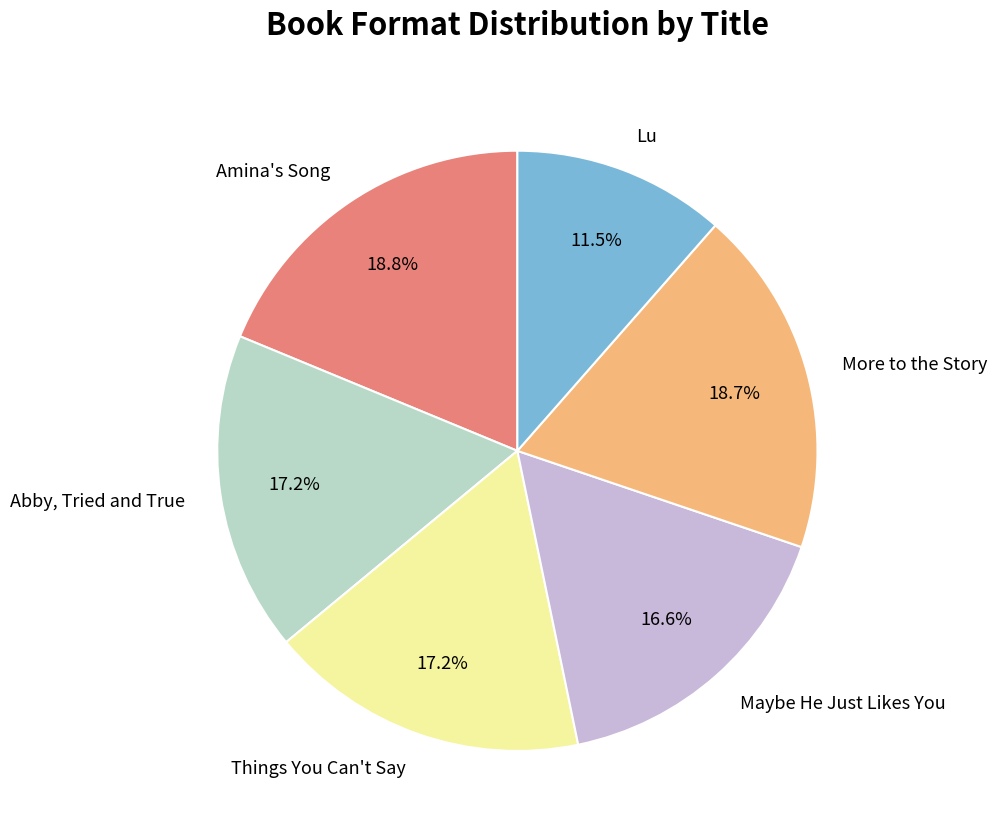

How many slices are in this pie chart?

6